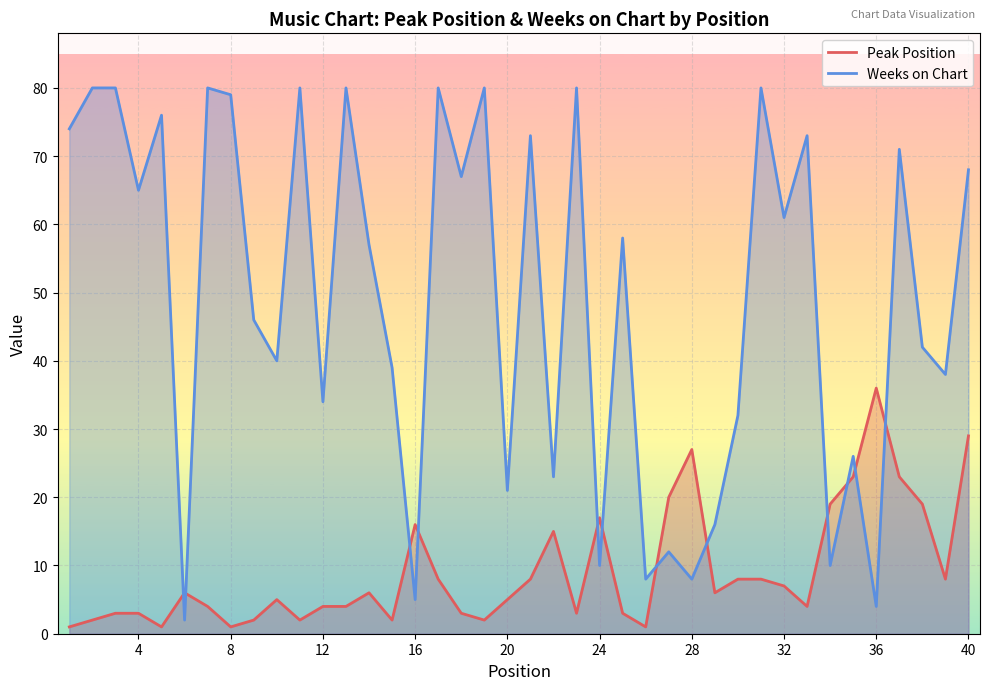

Does the chart display data point markers on the line(s)?

No